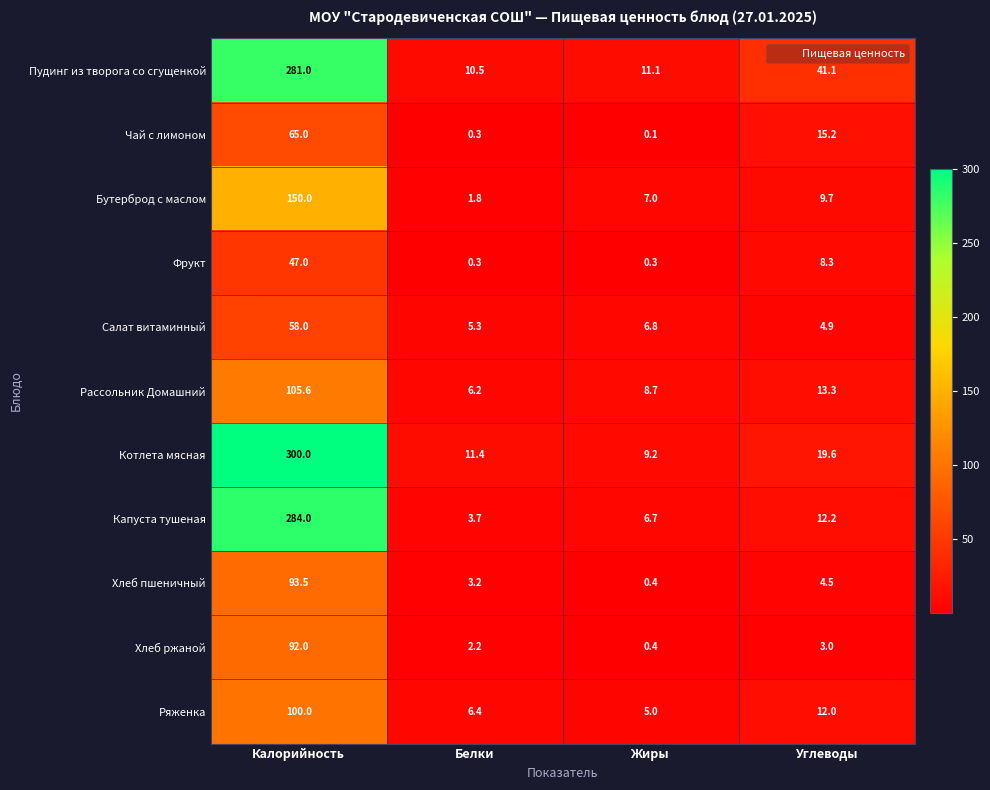

List the series in order of their peak value, highest first.

Котлета мясная, Капуста тушеная, Пудинг из творога со сгущенкой, Бутерброд с маслом, Рассольник Домашний, Ряженка, Хлеб пшеничный, Хлеб ржаной, Чай с лимоном, Салат витаминный, Фрукт